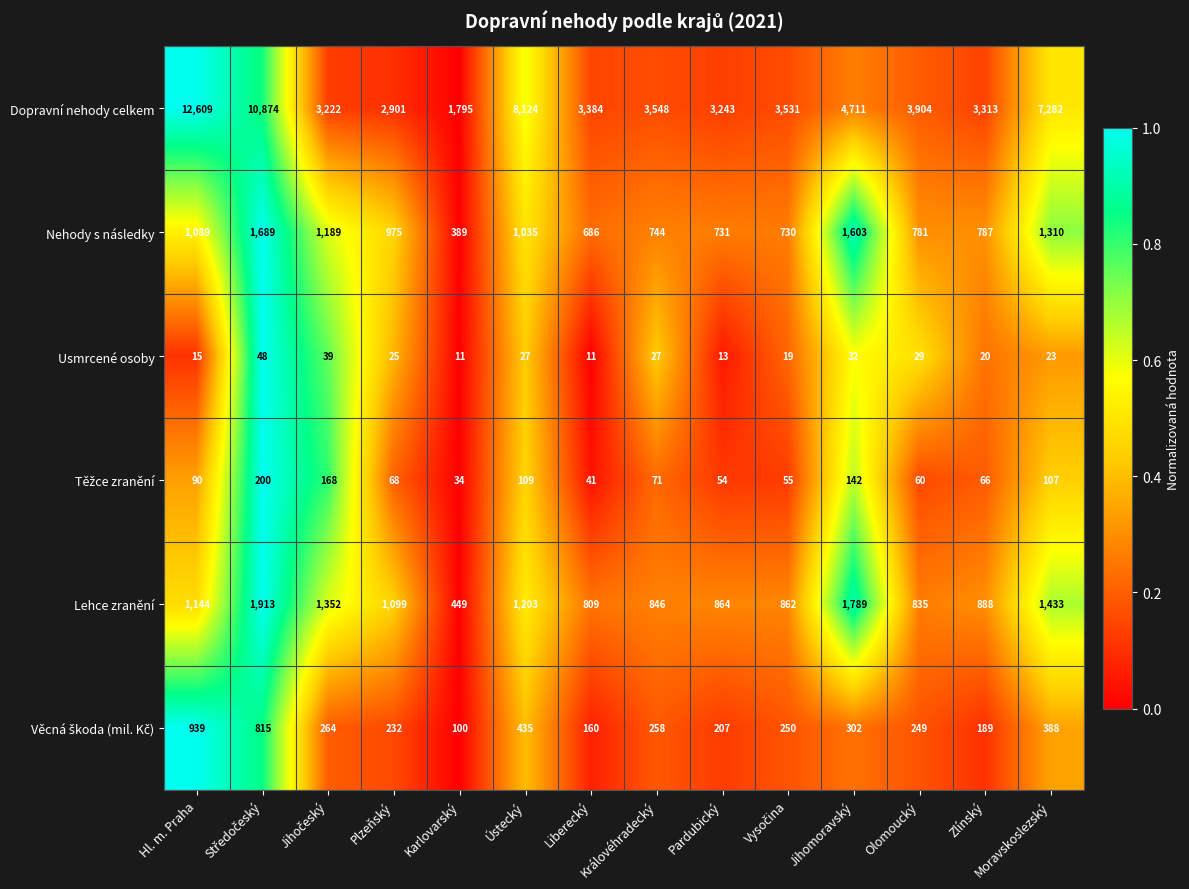

Read the Dopravní nehody celkem value at Moravskoslezský.

7282